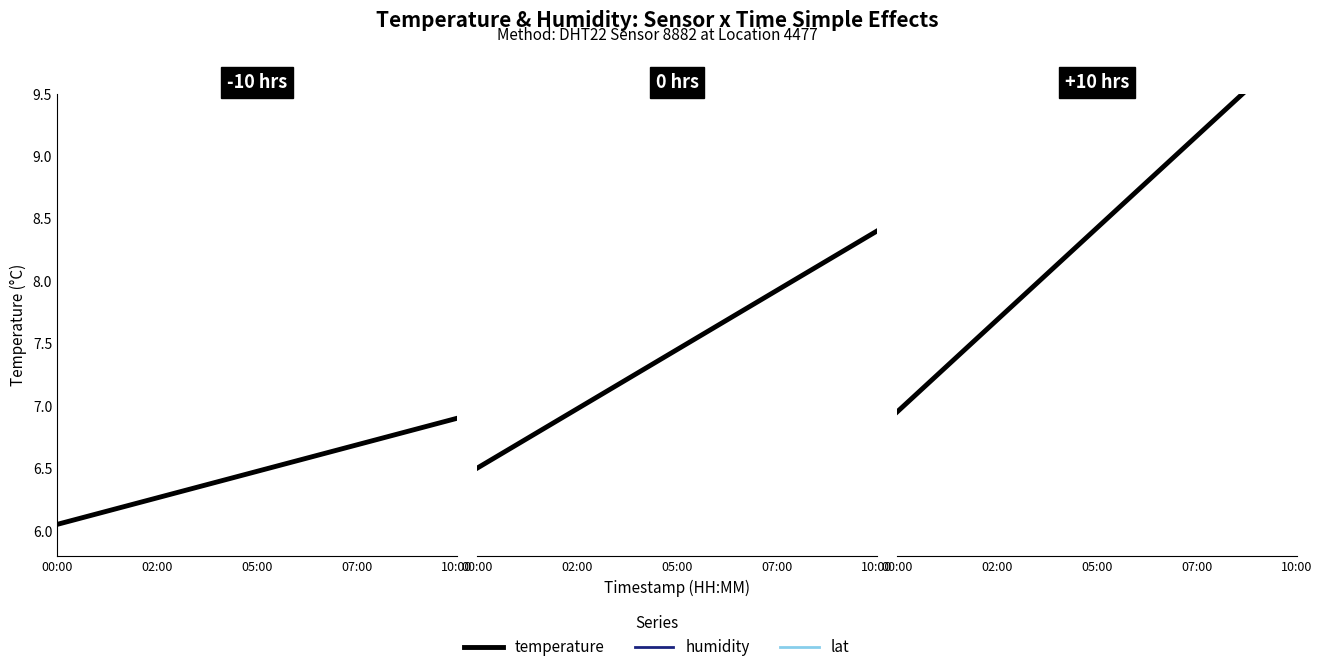

True or false: lat has a value of 6.1 at 12.

False